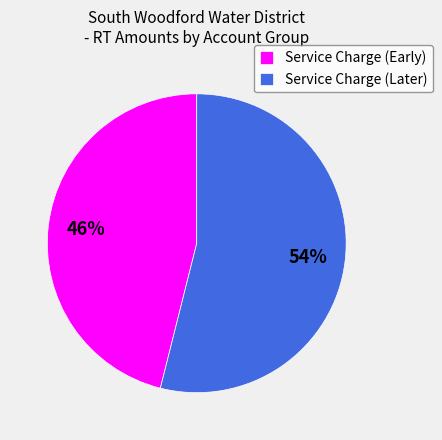

Rank the categories by value from lowest to highest.

Service Charge (Early), Service Charge (Later)